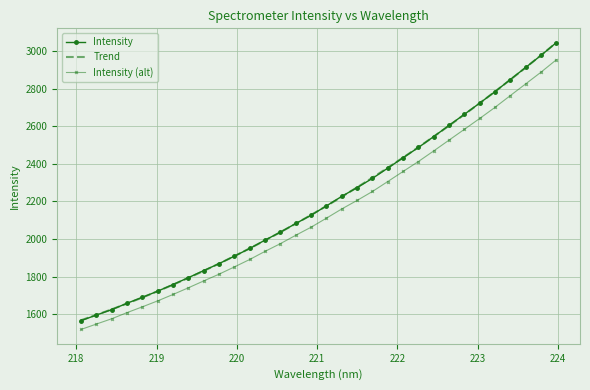

What position from the left is 218.442?

3